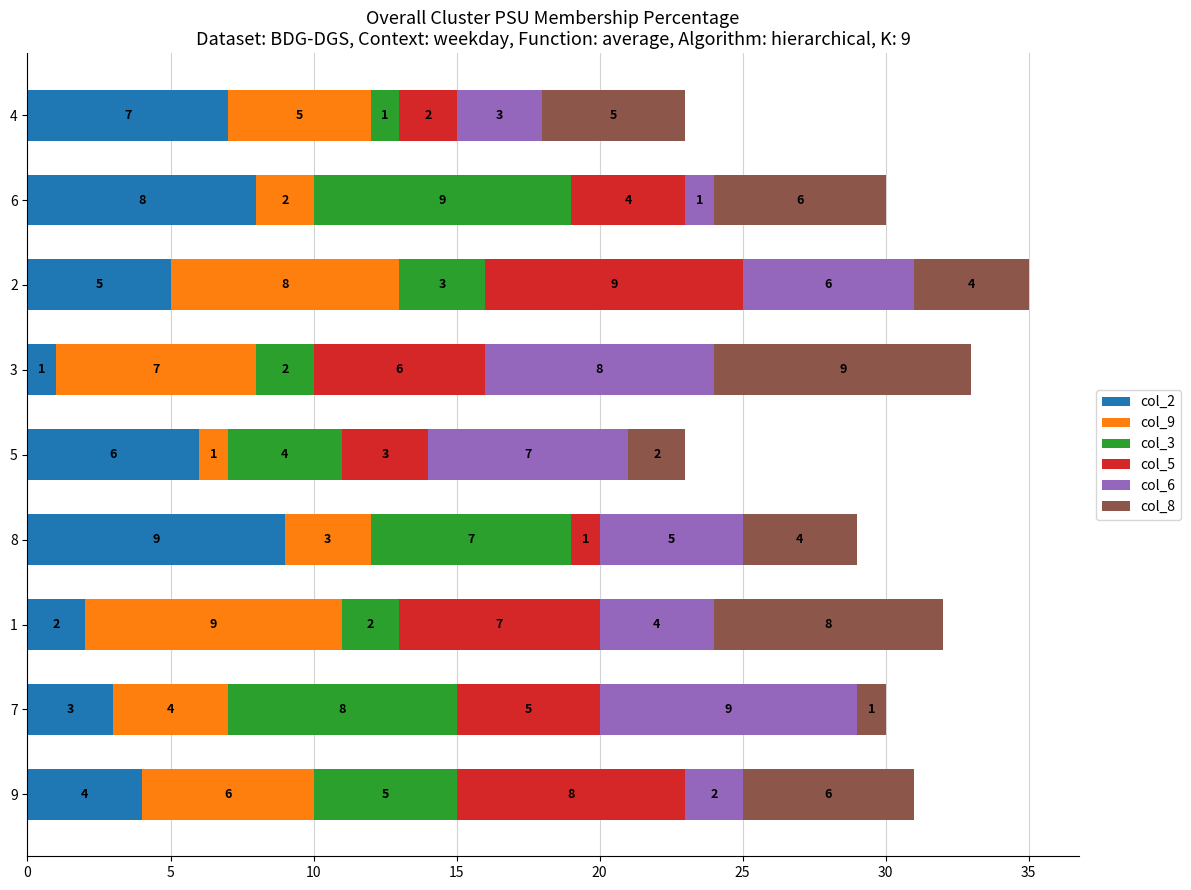

Which category has the highest value in the col_2 series?

8